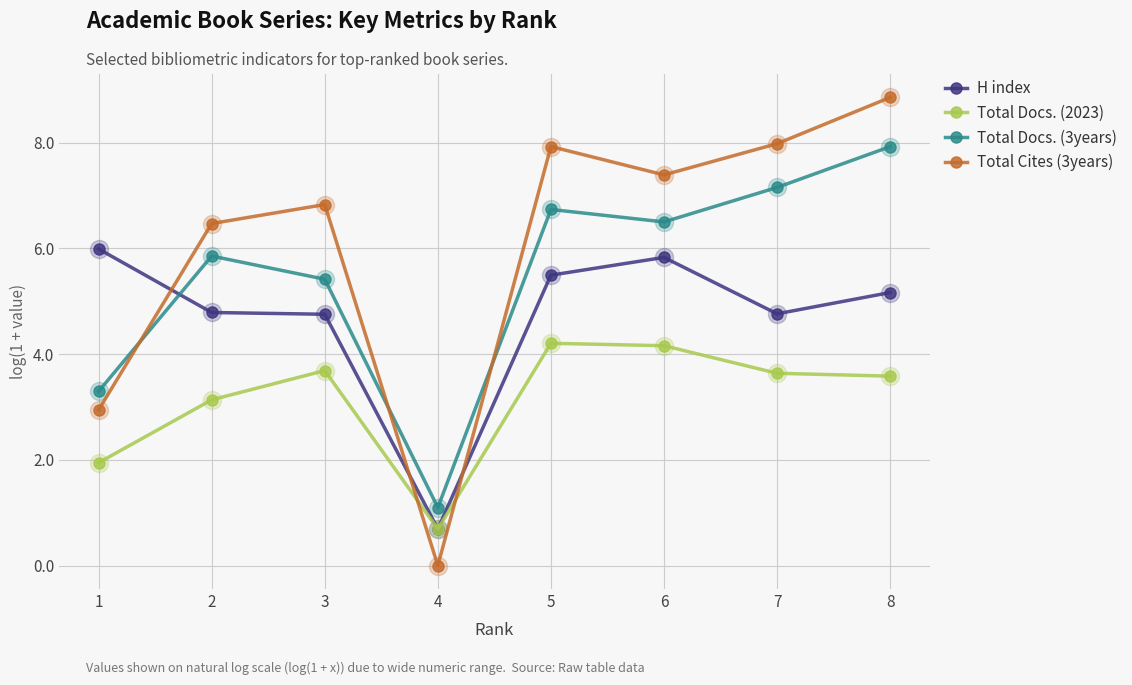

What is the total value across all series at 3?

20.7